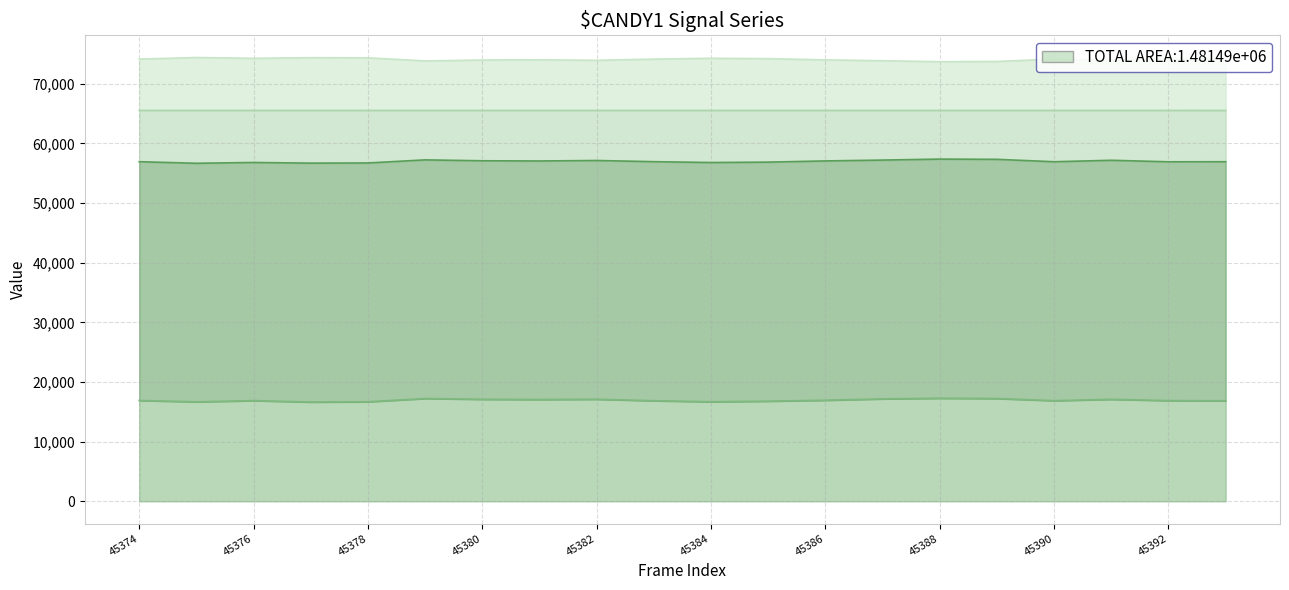

Reading right to left, transcribe all the data shown in this chart.

col_518: 16862	16890	17106	16879	17238	17287	17180	16951	16797	16698	16868	17118	17074	17110	17241	16692	16651	16886	16686	16910
col_516: 56930	56919	57173	56929	57331	57373	57207	57064	56864	56797	56940	57136	57057	57090	57241	56723	56696	56805	56672	56934
col_517: 74119	74151	73897	74140	73738	73697	73861	74005	74206	74272	74129	73933	74013	73980	73829	74347	74374	74265	74397	74136